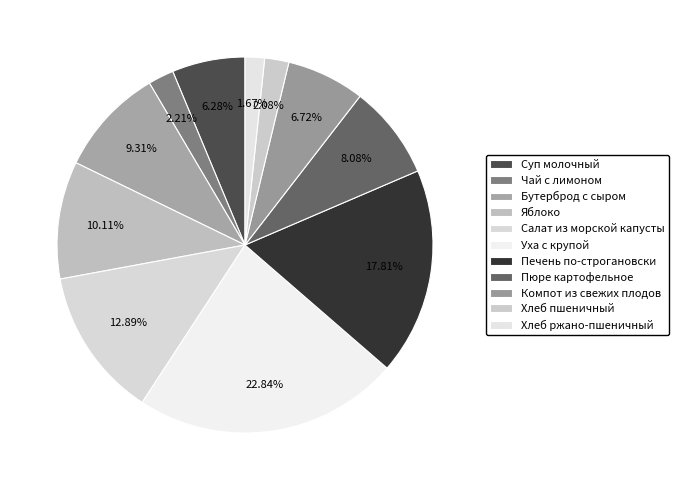

To the nearest percent, what is the combined percentage of Компот из свежих плодов and Бутерброд с сыром?

16%